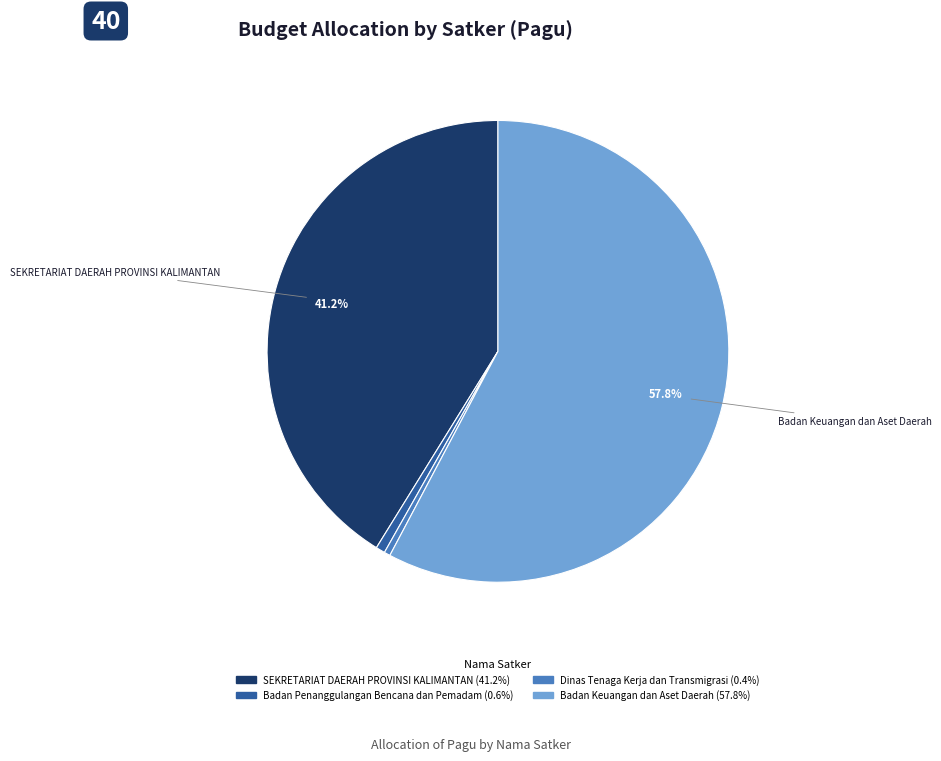

Is there any slice that represents more than half of the pie?

Yes